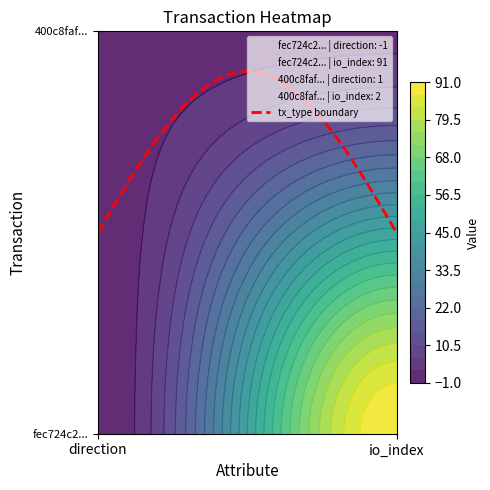

How many data points in 400c8faf50ae8ce2b7dfbe0f741e93f03843d4e are less than 2?

1